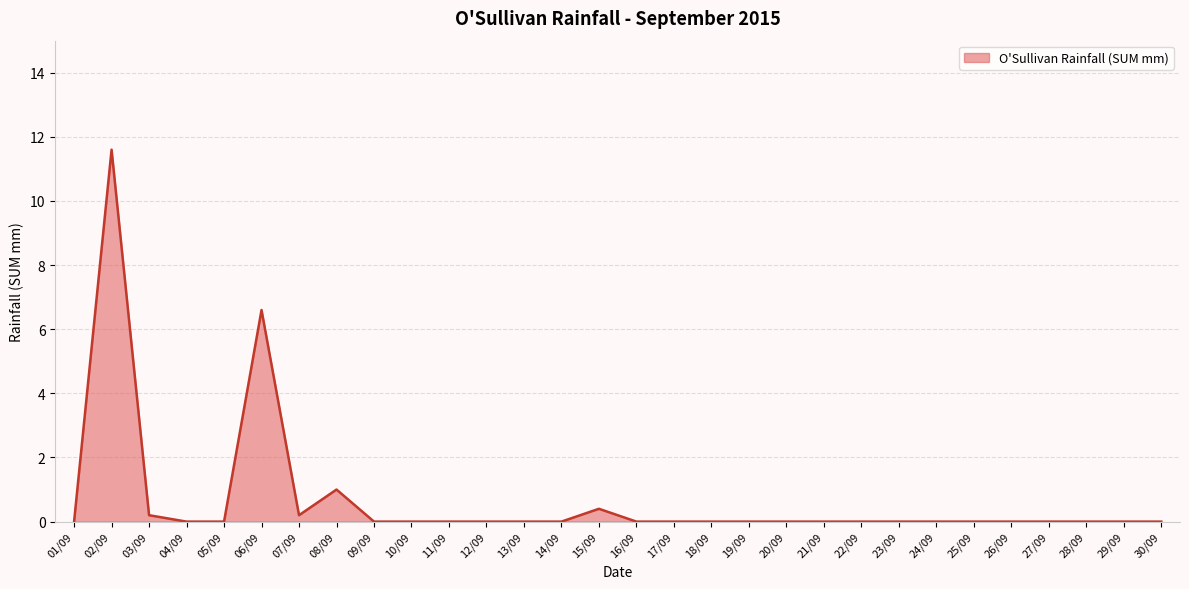

Does the chart display data point markers on the line(s)?

No